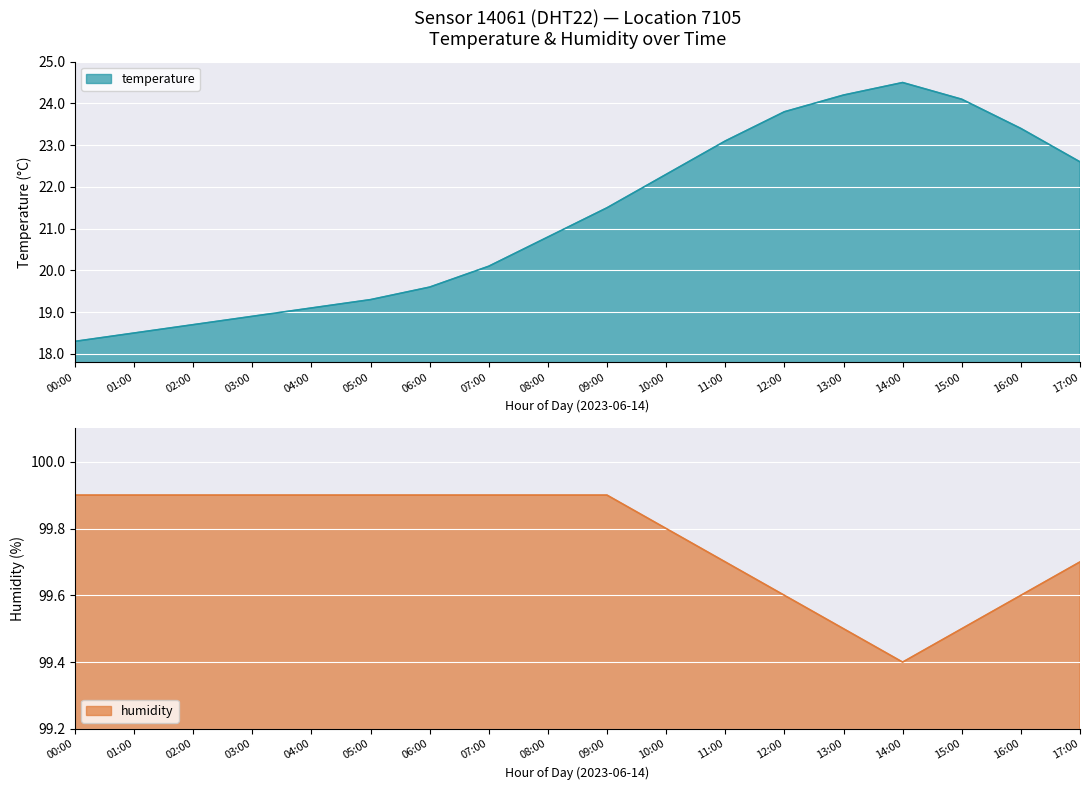

What is the total value across all series at 17:00?

122.3